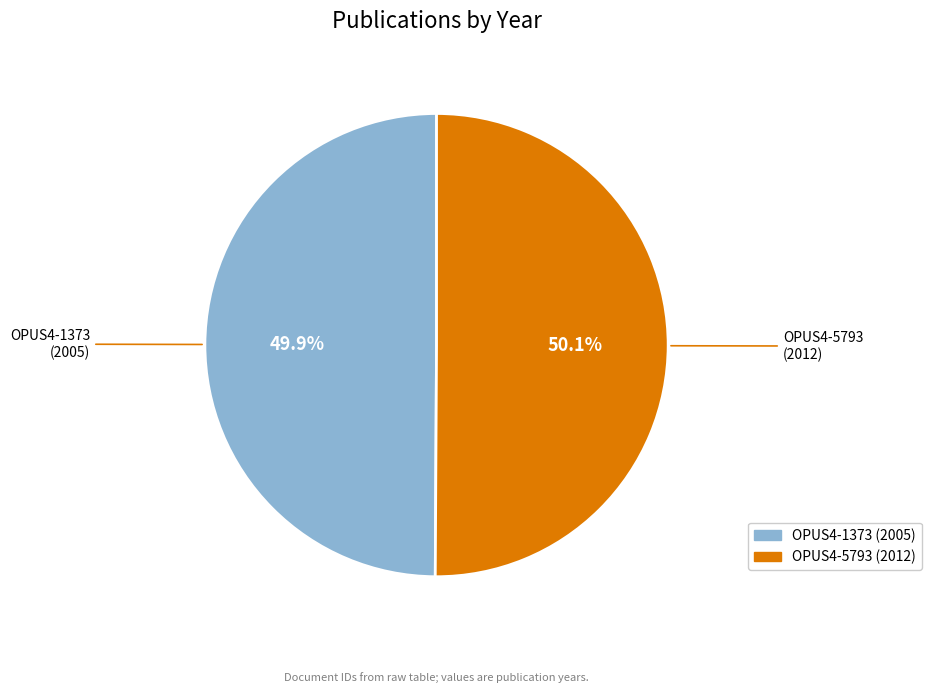

Is there a majority slice in this chart?

Yes